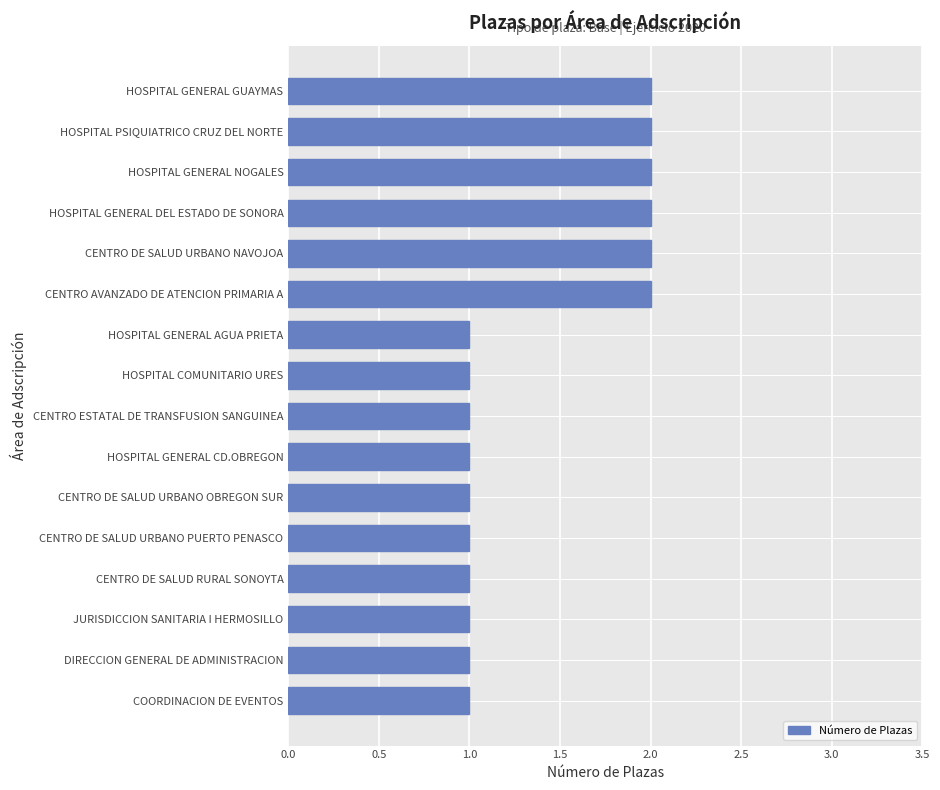

What is the ratio of the value at HOSPITAL PSIQUIATRICO CRUZ DEL NORTE to the value at HOSPITAL GENERAL GUAYMAS?

1.0